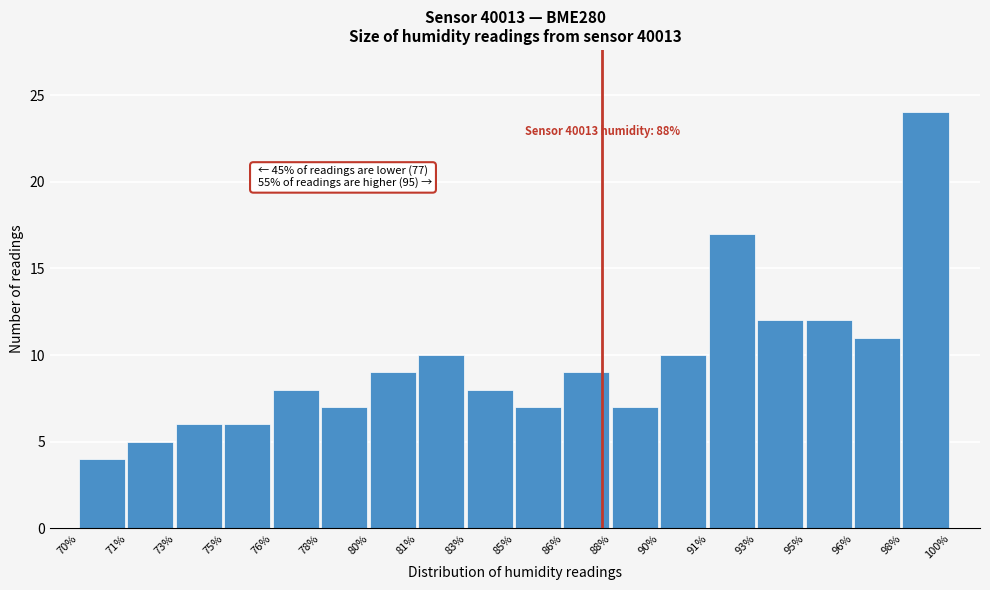

Reading right to left, extract all data points from this chart.

98%=24	96%=11	95%=12	93%=12	91%=17	90%=10	88%=7	86%=9	85%=7	83%=8	81%=10	80%=9	78%=7	76%=8	75%=6	73%=6	71%=5	70%=4